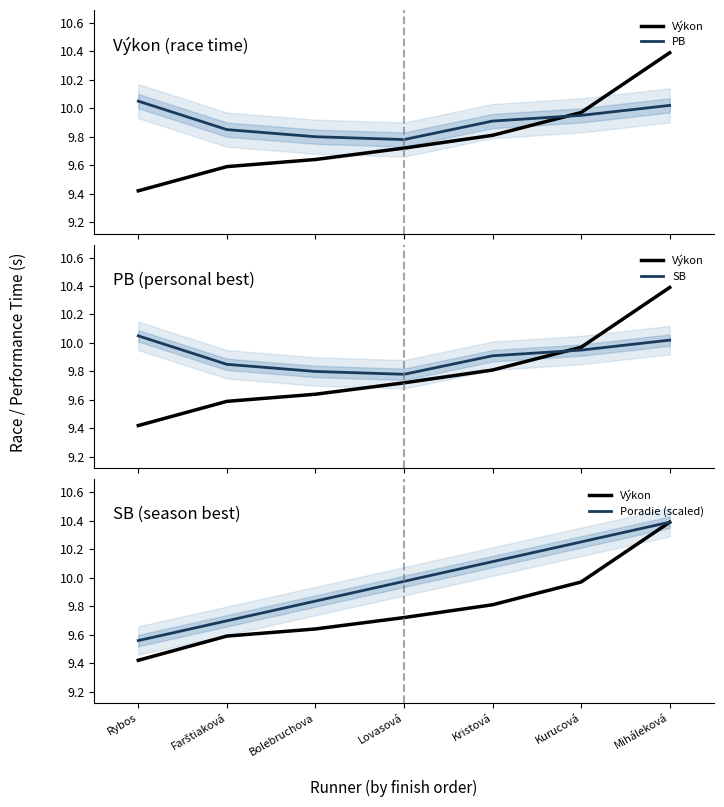

Is the value of SB at Bolebruchova greater than the value of Výkon at Lovasová?

Yes